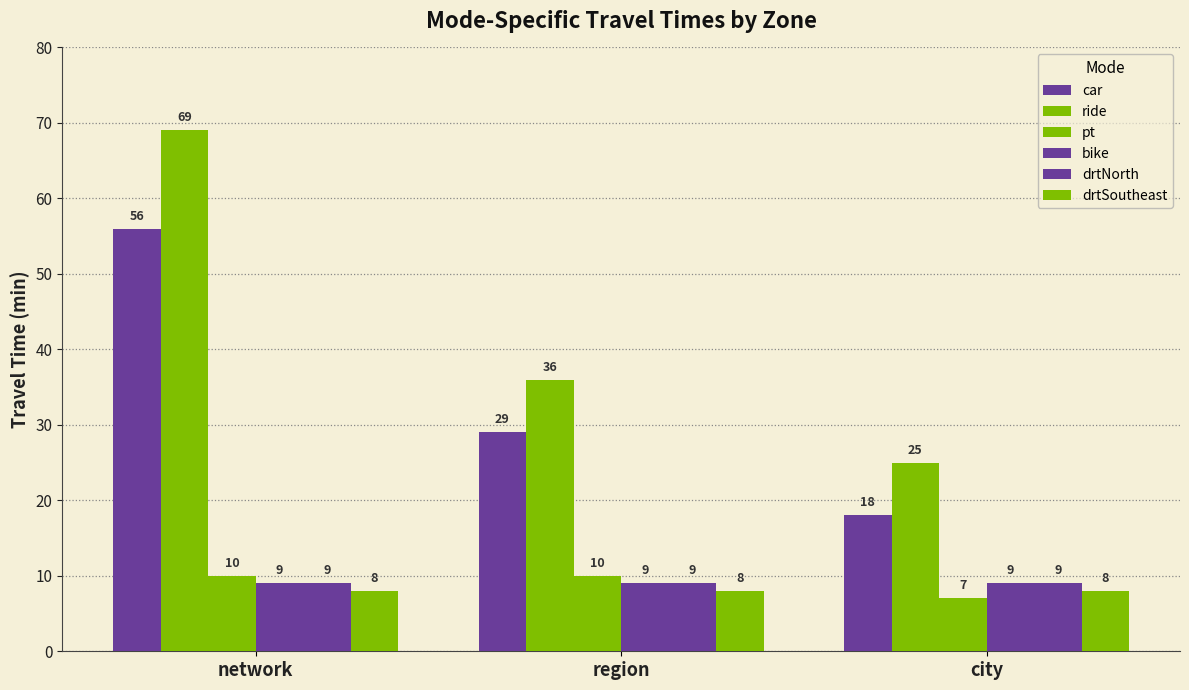

Are the bars grouped side by side (vs. stacked)?

Yes